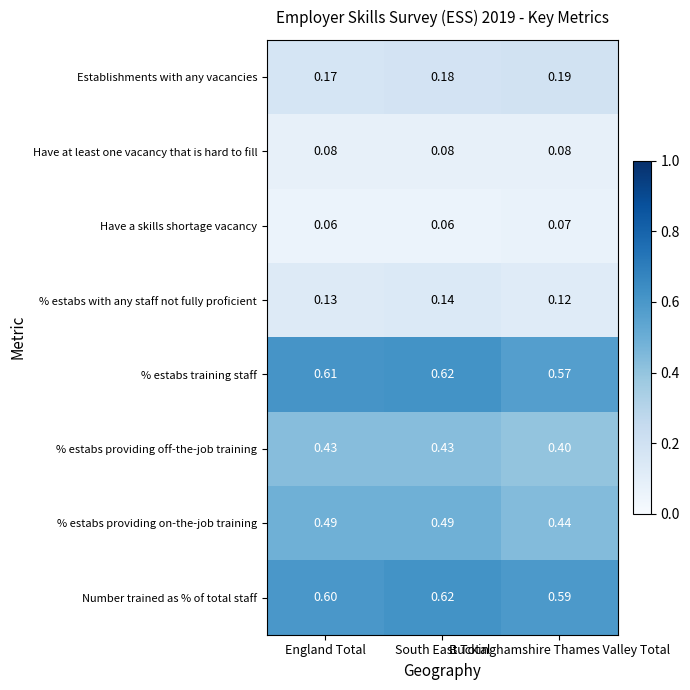

Which label corresponds to the smallest value in the chart?

England Total